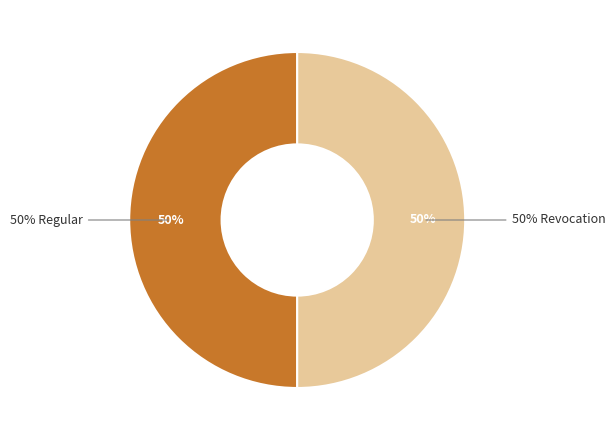

To the nearest percent, what is the average slice percentage?

50%